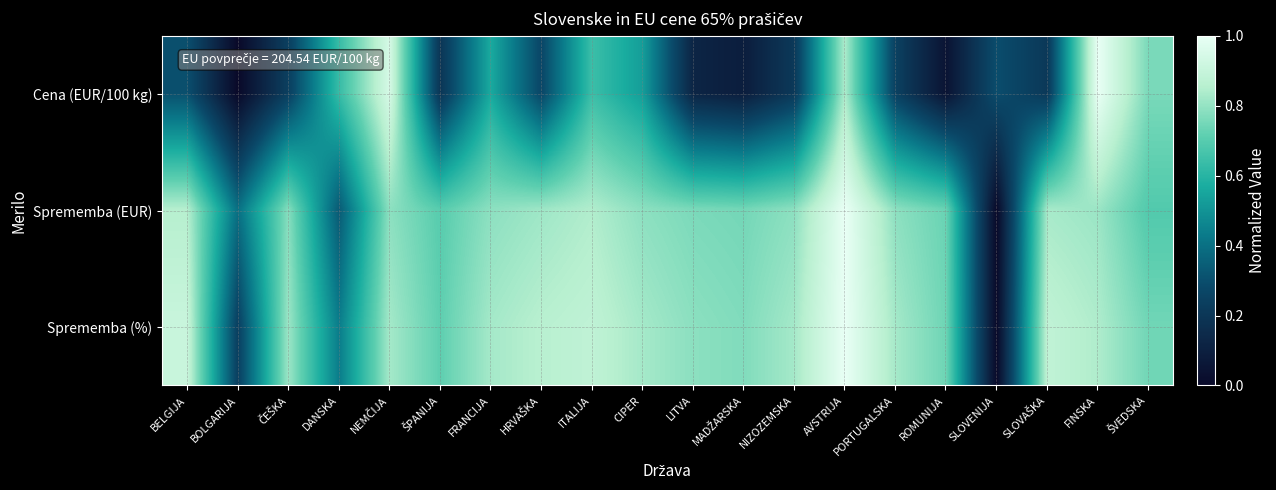

How many data points does each series have?

20